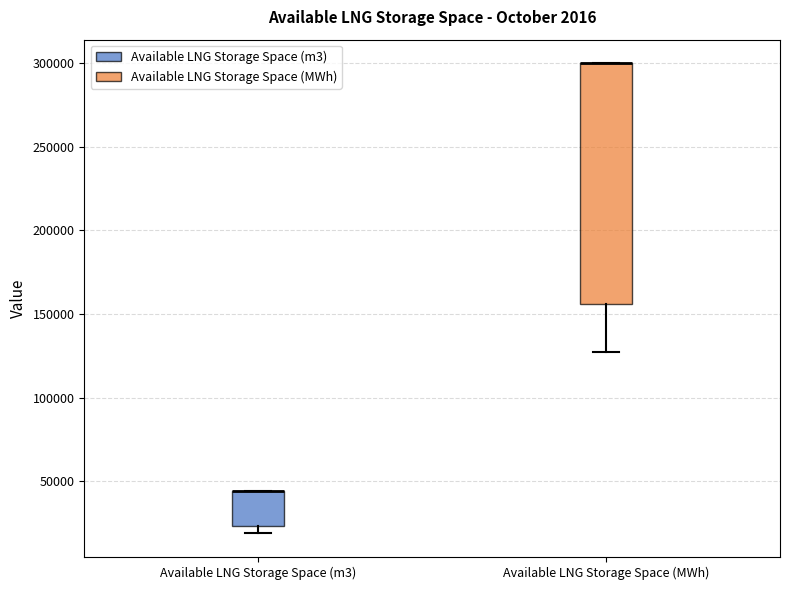

Where is the lower edge of the box for Available LNG Storage Space (MWh) on the y-axis? The values are not printed on the chart, so give them approximately, as read against the axis.

155000